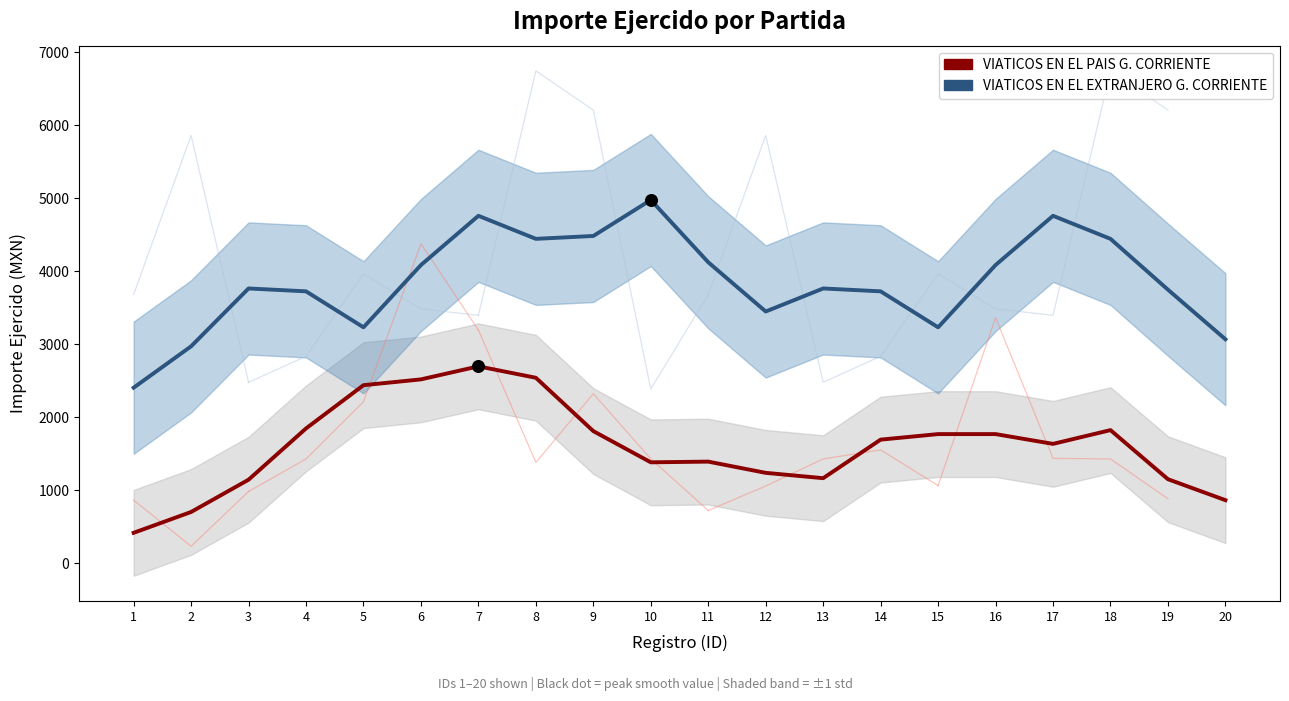

Which series has the widest spread of Y values?

VIATICOS EN EL EXTRANJERO G. CORRIENTE